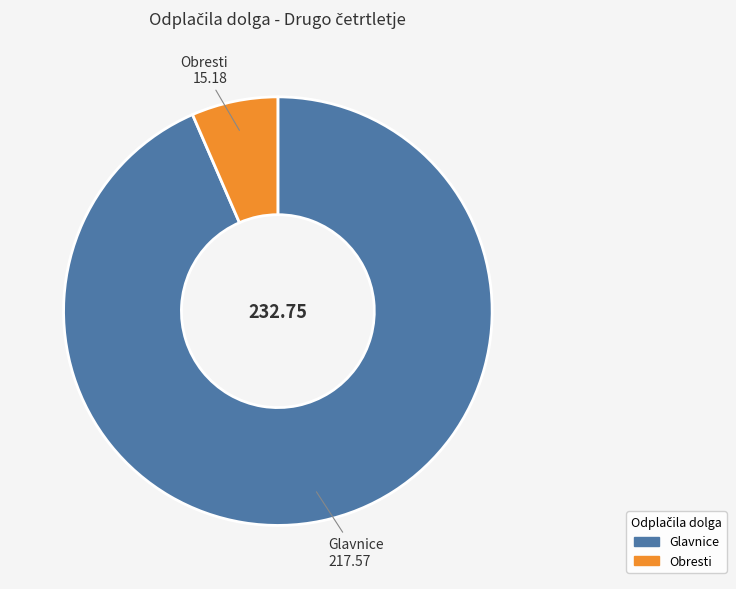

Does Glavnice account for over 50% of the chart?

Yes